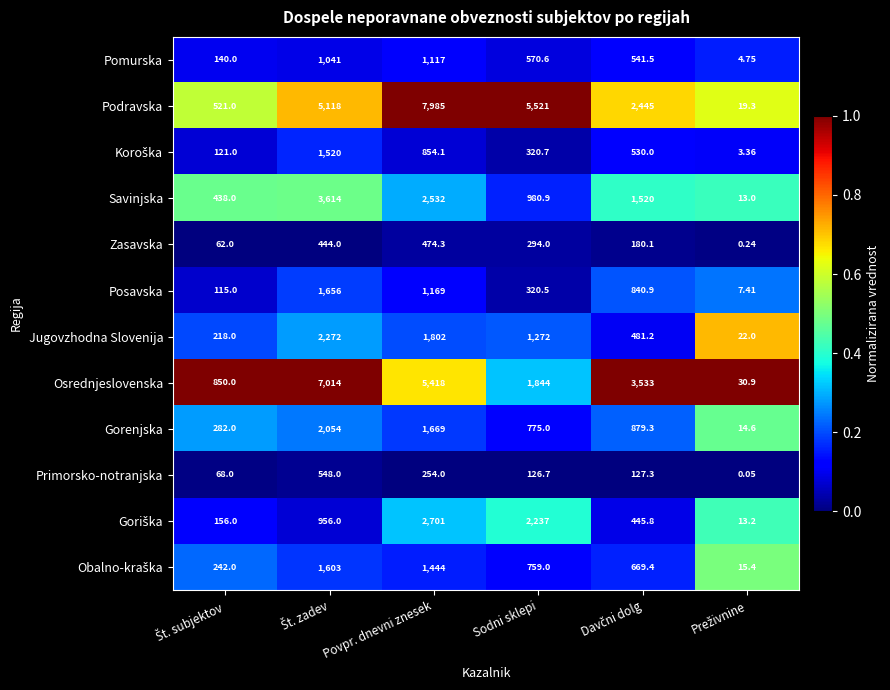

At which category does the chart reach its peak across all series?

Povpr. dnevni znesek